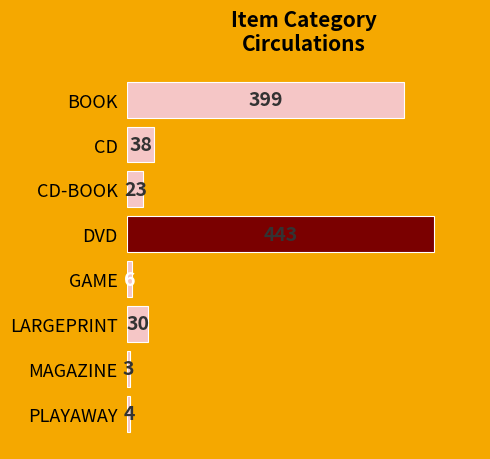

Reading bottom to top, what are all the values shown in this chart?

4	3	30	6	443	23	38	399